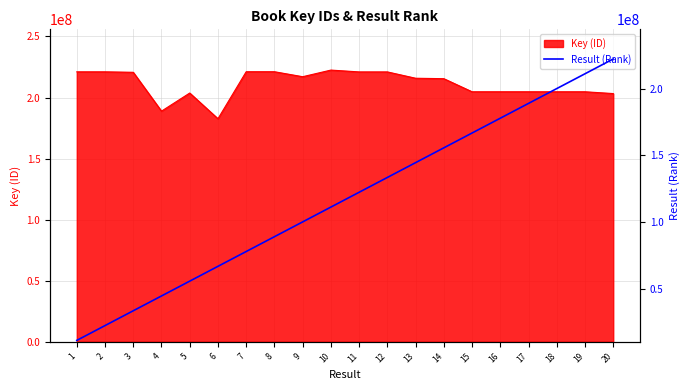

What is the value of the 12th point from the left?

133495721.4